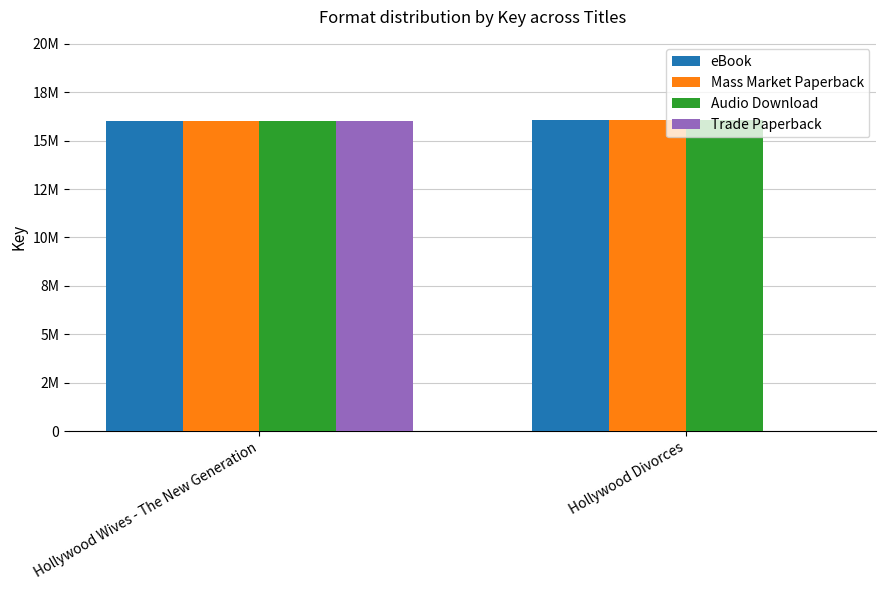

Reading left to right, transcribe all the data shown in this chart.

eBook: Hollywood Wives - The New Generation=16020327	Hollywood Divorces=16055769
Mass Market Paperback: Hollywood Wives - The New Generation=16020327	Hollywood Divorces=16055769
Audio Download: Hollywood Wives - The New Generation=16020327	Hollywood Divorces=16055769
Trade Paperback: Hollywood Wives - The New Generation=16020327	Hollywood Divorces=0